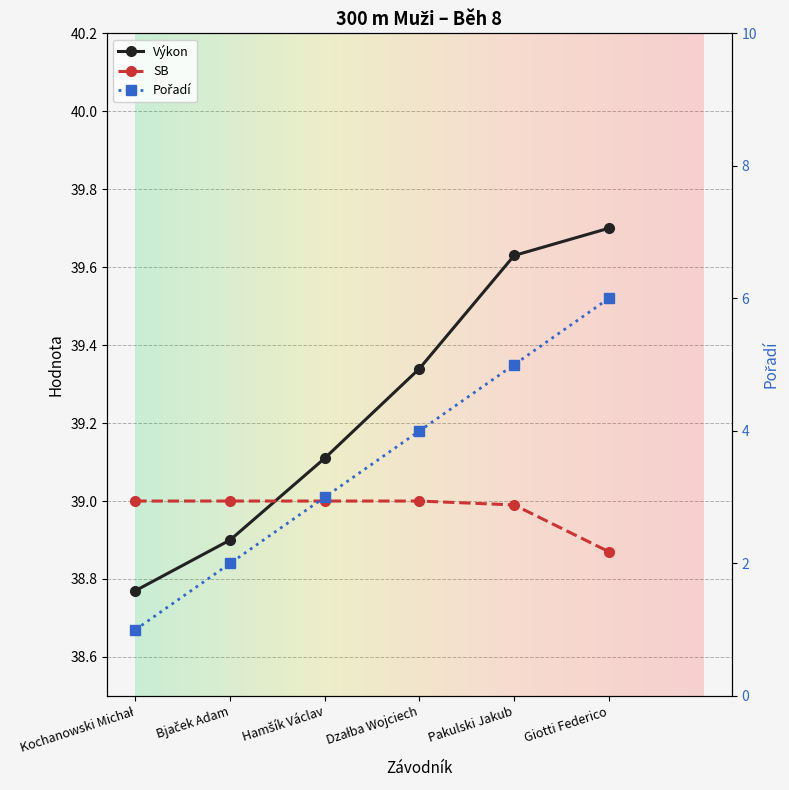

Where does the Výkon series first go above 39?

Hamšík Václav